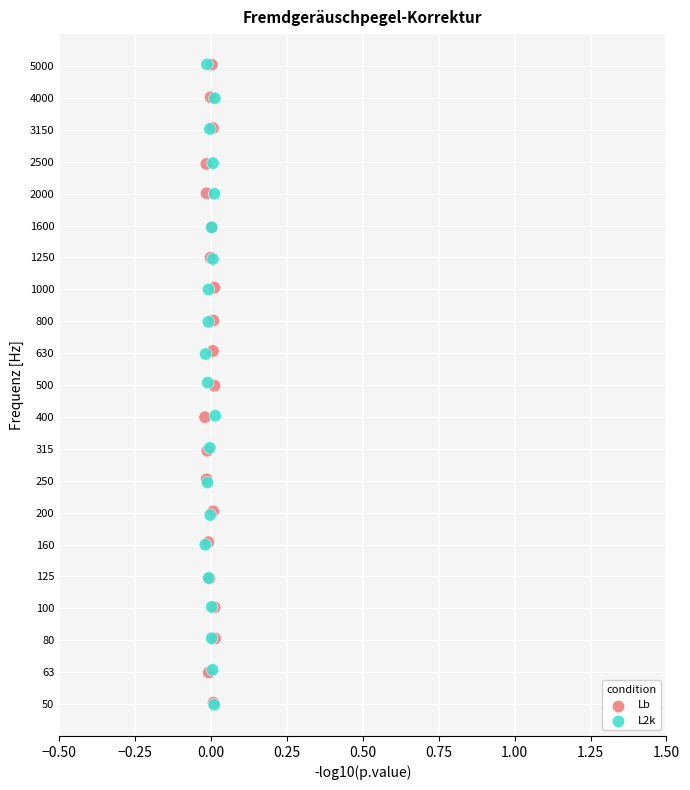

What are all the series names shown in the legend?

Lb, L2k